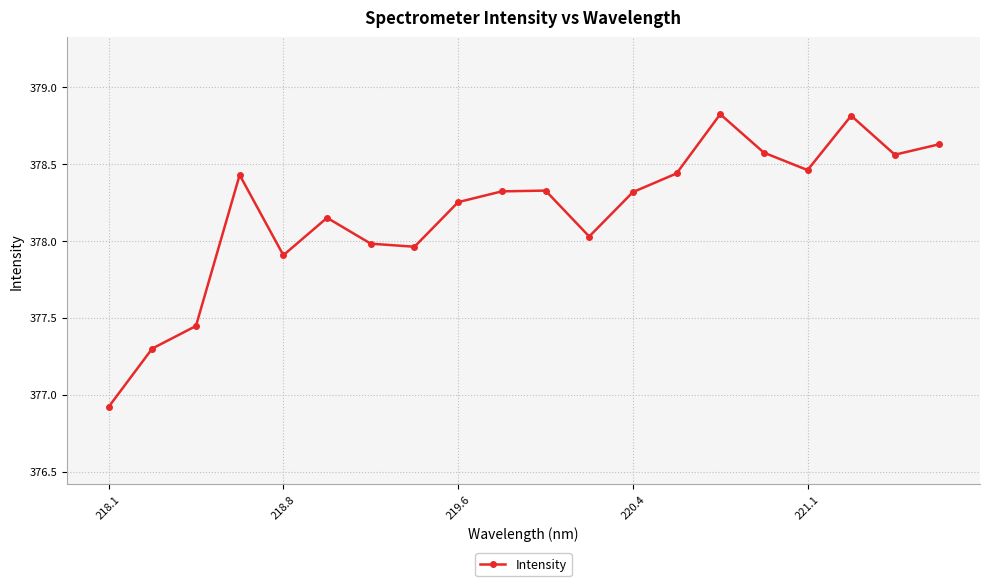

What is the minimum value shown in the chart?

376.9